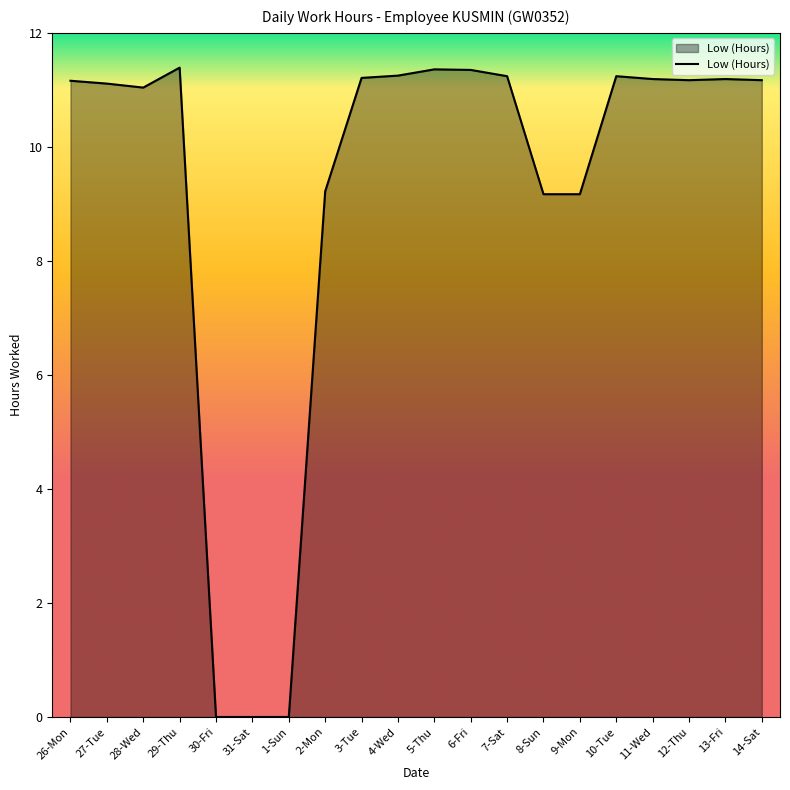

What position from the right is 27-Tue?

19